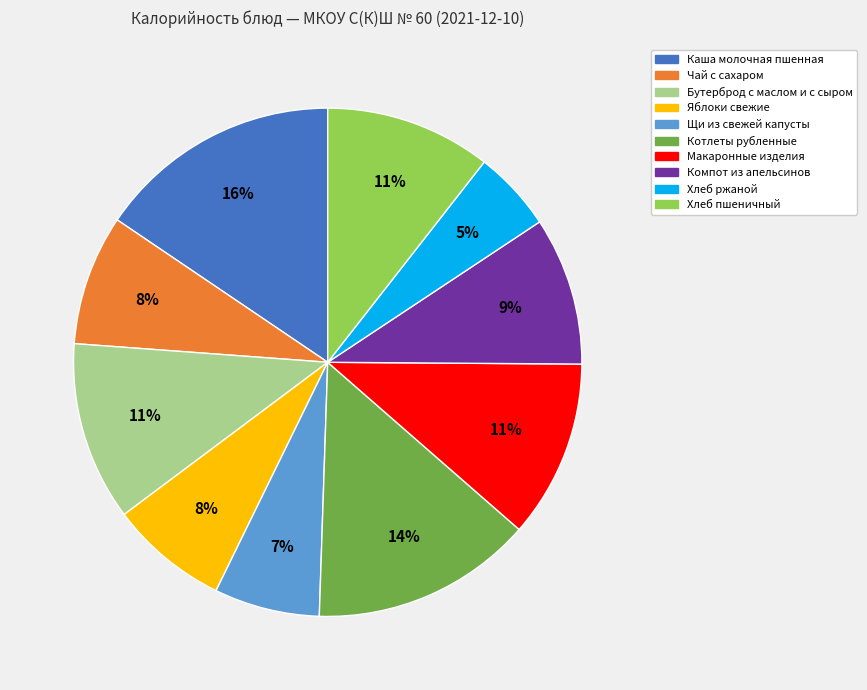

Does Хлеб ржаной represent more than half of the total?

No